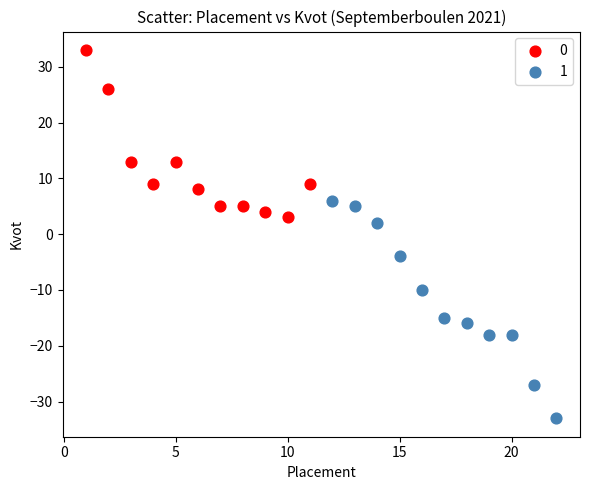

What are all the series names shown in the legend?

0, 1